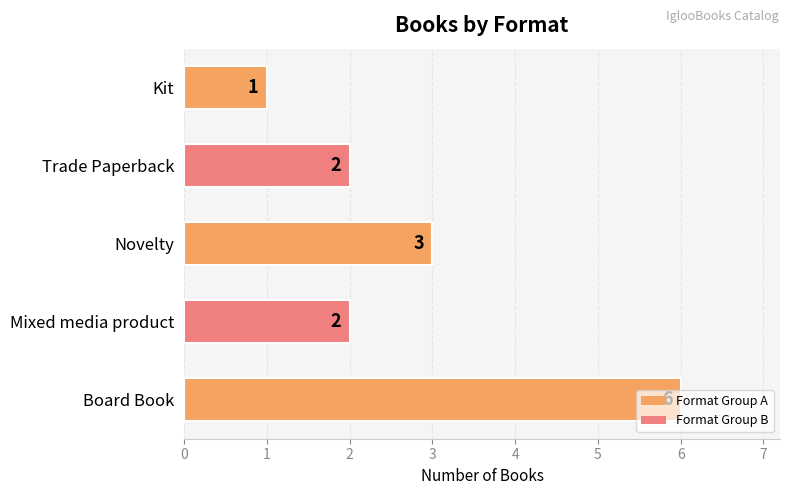

Where is the data nearest to the value 3?

Novelty